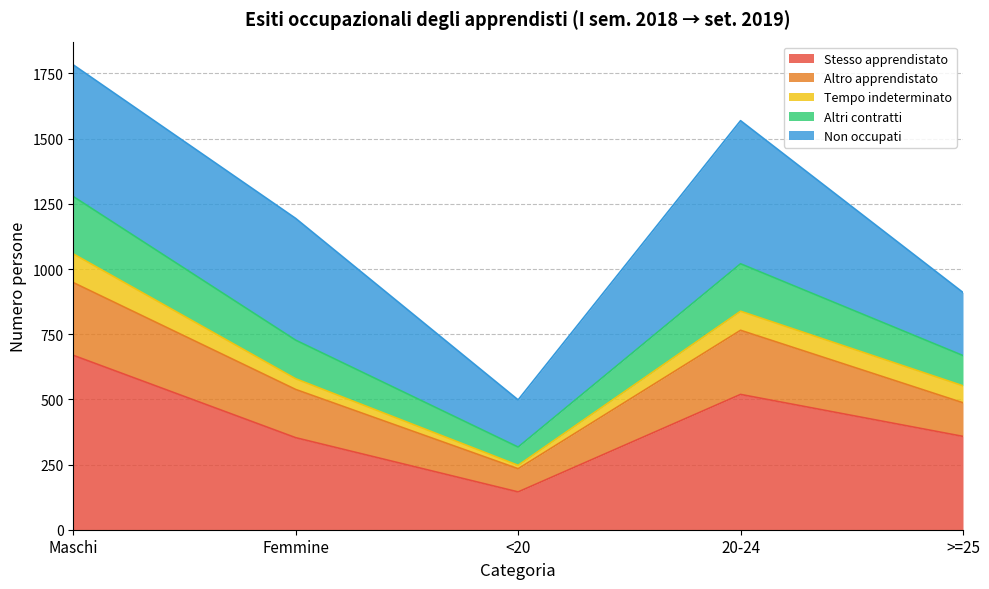

What is the total value across all series at Maschi?

1783